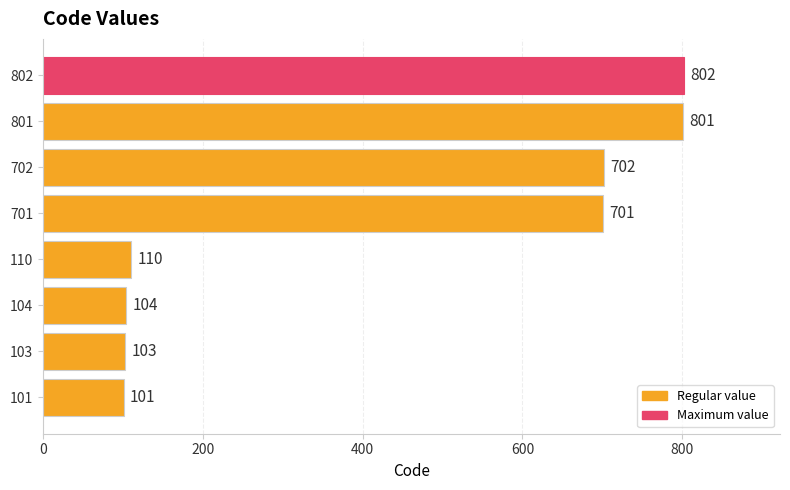

How many distinct data groups are displayed?

1